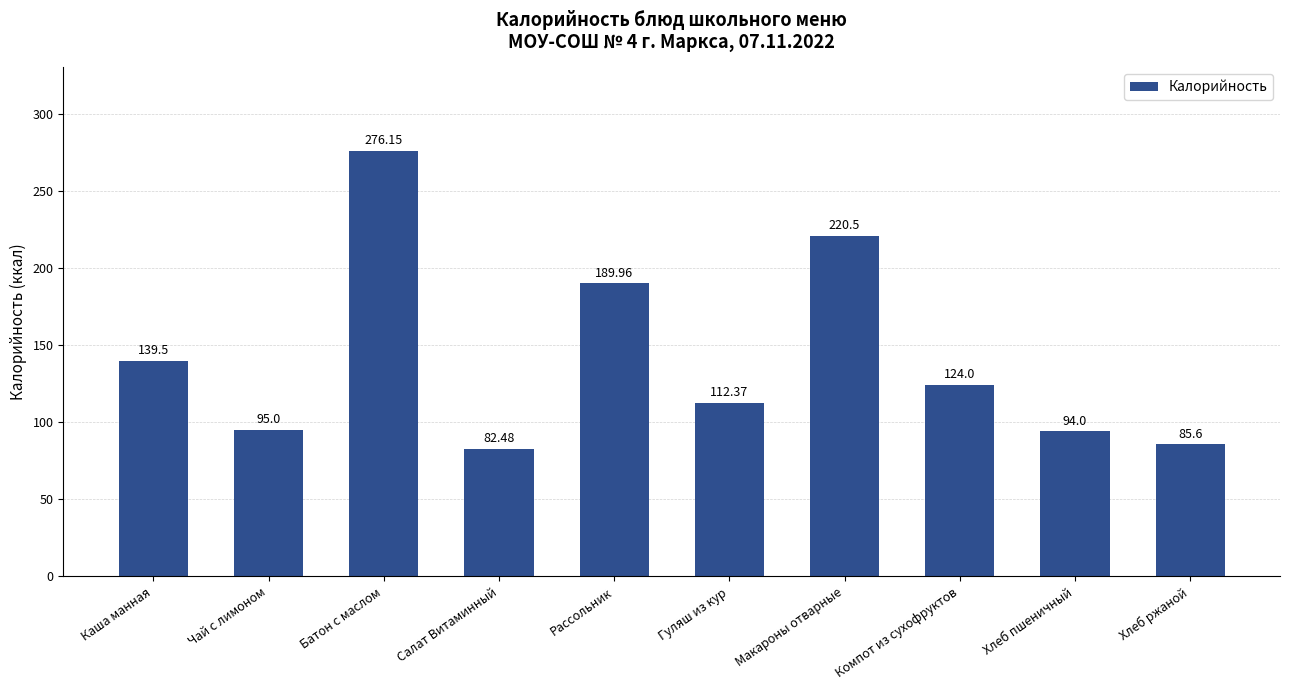

Which category has the lowest value across all series?

Салат Витаминный